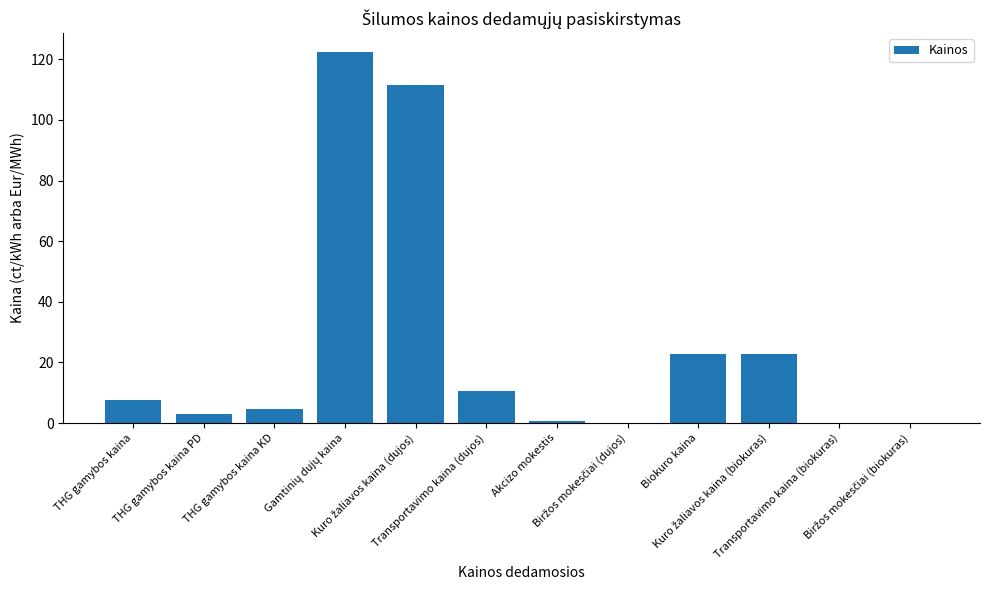

What is the maximum value shown in the chart?

122.5